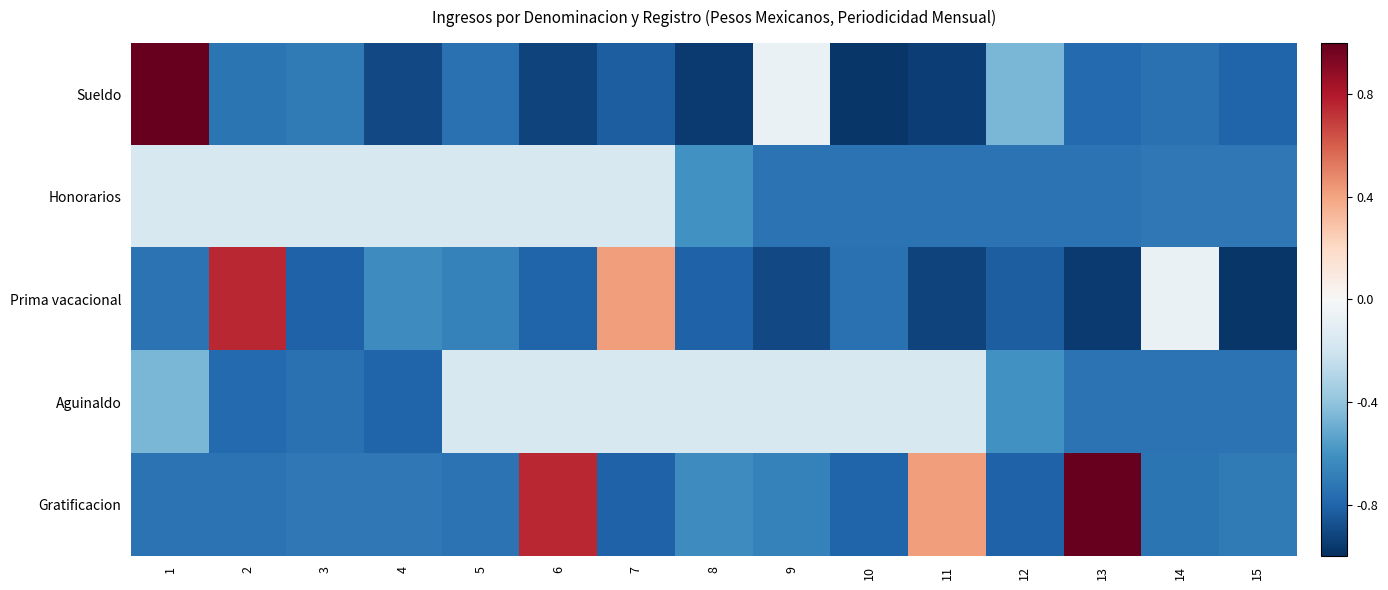

At which category is the sum across all series the highest?

1